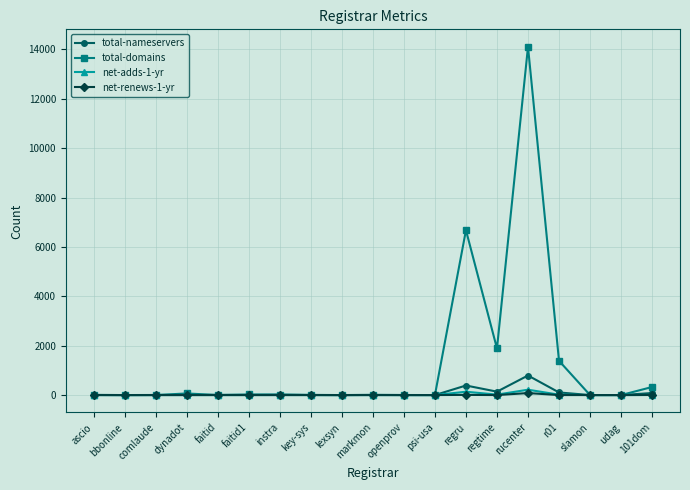

At which category is the sum across all series the highest?

rucenter